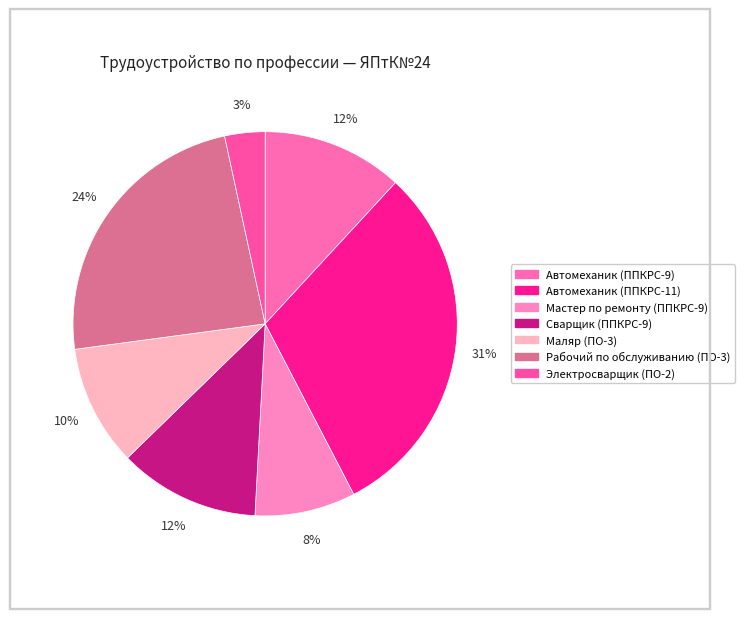

Is it true that Автомеханик (ППКРС-9) is 1% of the pie?

False